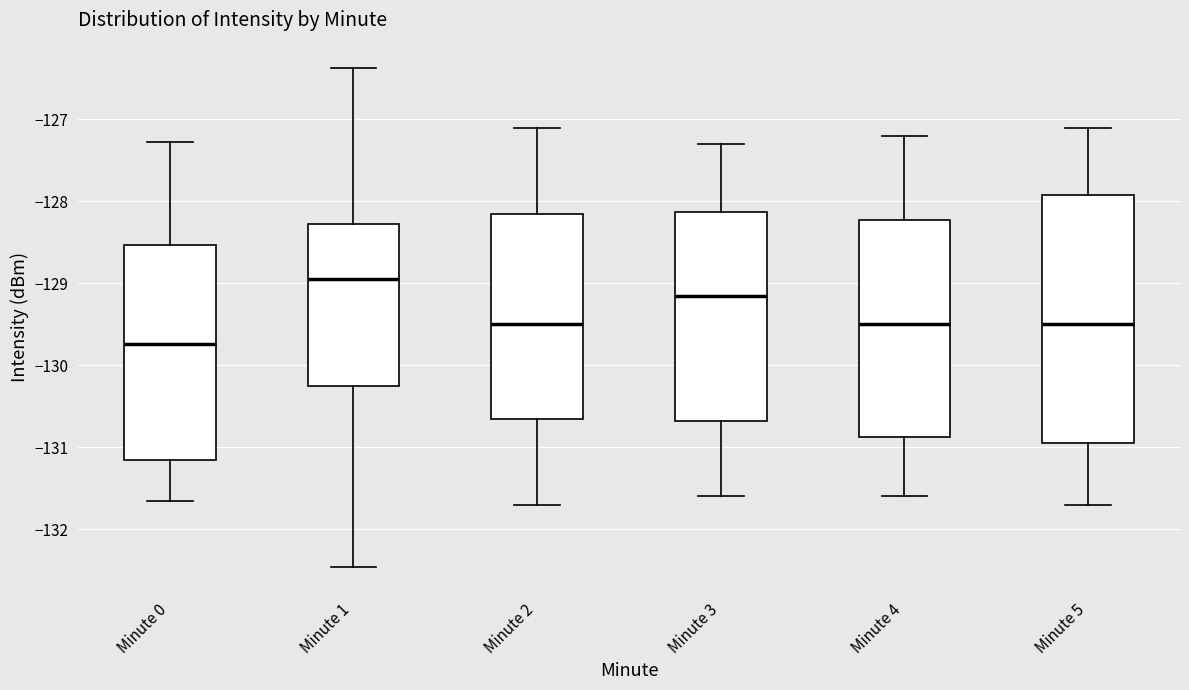

Reading left to right, transcribe this box plot: for each box, give where its median line is, the range the box spans, and where its two whiskers end, as read against the y-axis. The values are not printed on the chart, so give them approximately, as read against the axis.

Minute 0: median -129.7, box -131.1 to -128.5, whiskers -131.7 to -127.3
Minute 1: median -128.9, box -130.2 to -128.3, whiskers -132.5 to -126.4
Minute 2: median -129.5, box -130.6 to -128.1, whiskers -131.7 to -127.1
Minute 3: median -129.1, box -130.7 to -128.1, whiskers -131.6 to -127.3
Minute 4: median -129.5, box -130.9 to -128.2, whiskers -131.6 to -127.2
Minute 5: median -129.5, box -130.9 to -127.9, whiskers -131.7 to -127.1